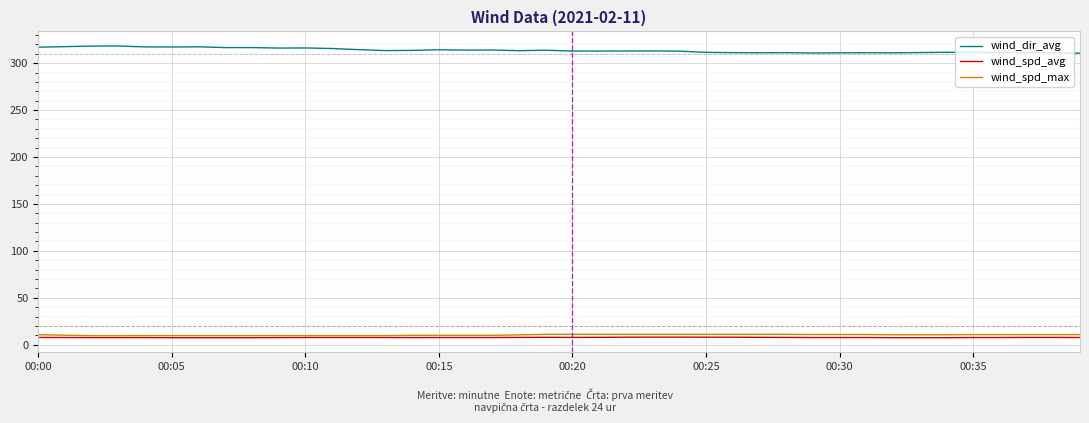

What is the smallest value displayed?

7.5